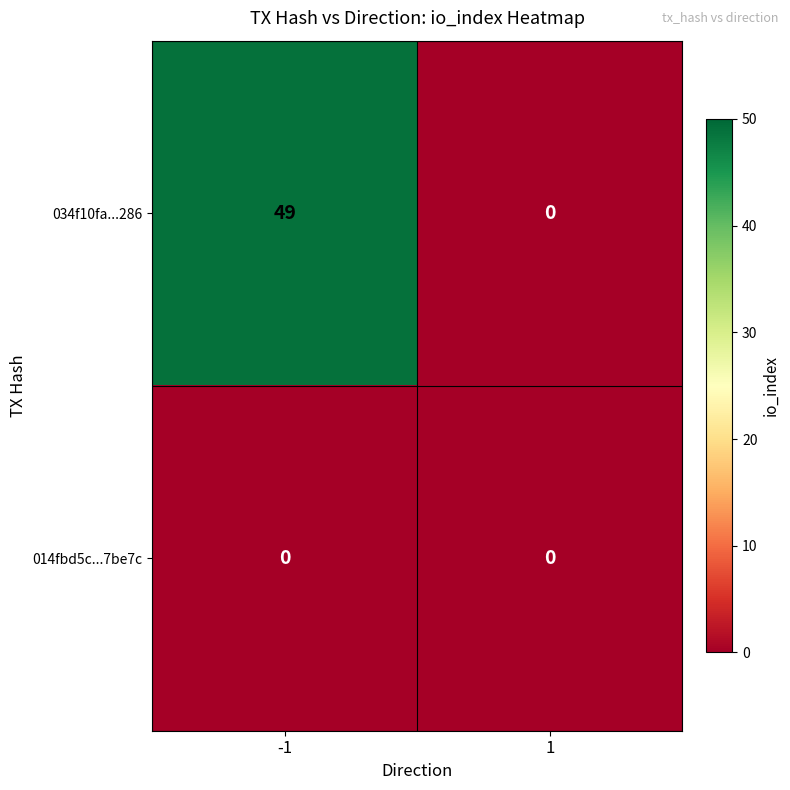

Reading left to right, list all the values displayed in this chart.

034f10fa...286: 49	0
014fbd5c...7be7c: 0	0